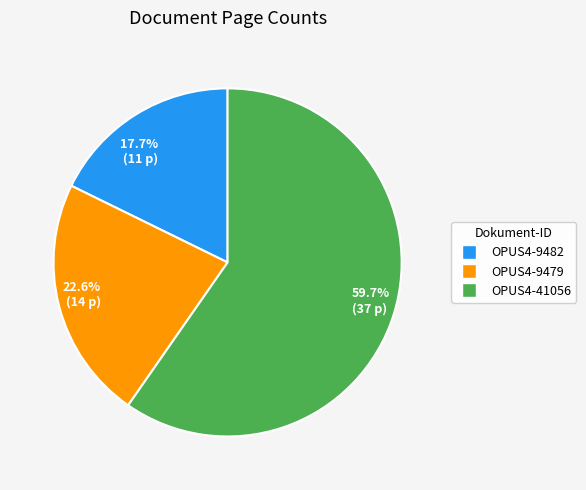

Which slice is the smallest?

17.7% (11 p)